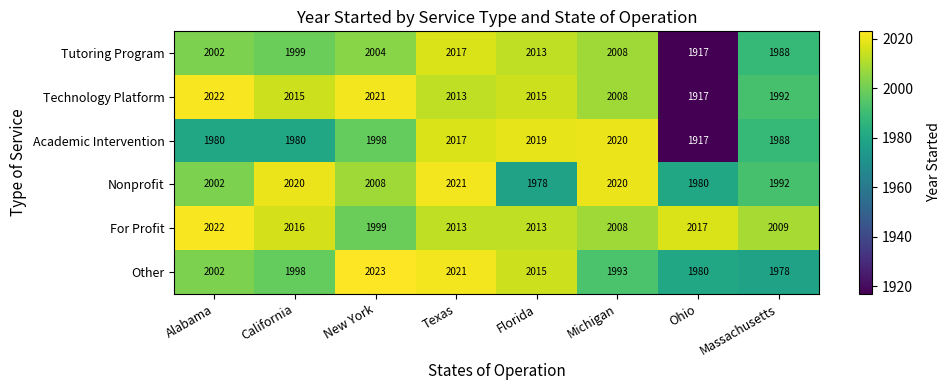

Count the number of categories in the chart.

8